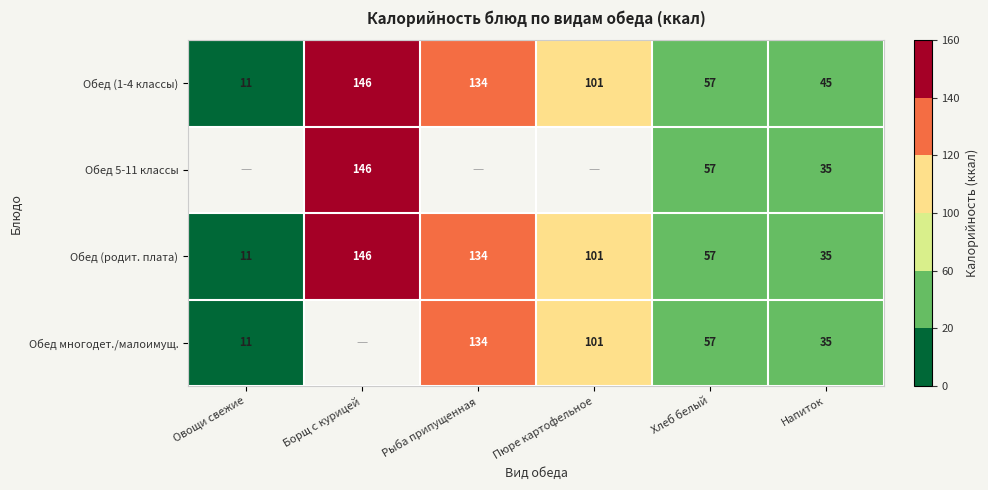

How many categories are shown in the chart?

6